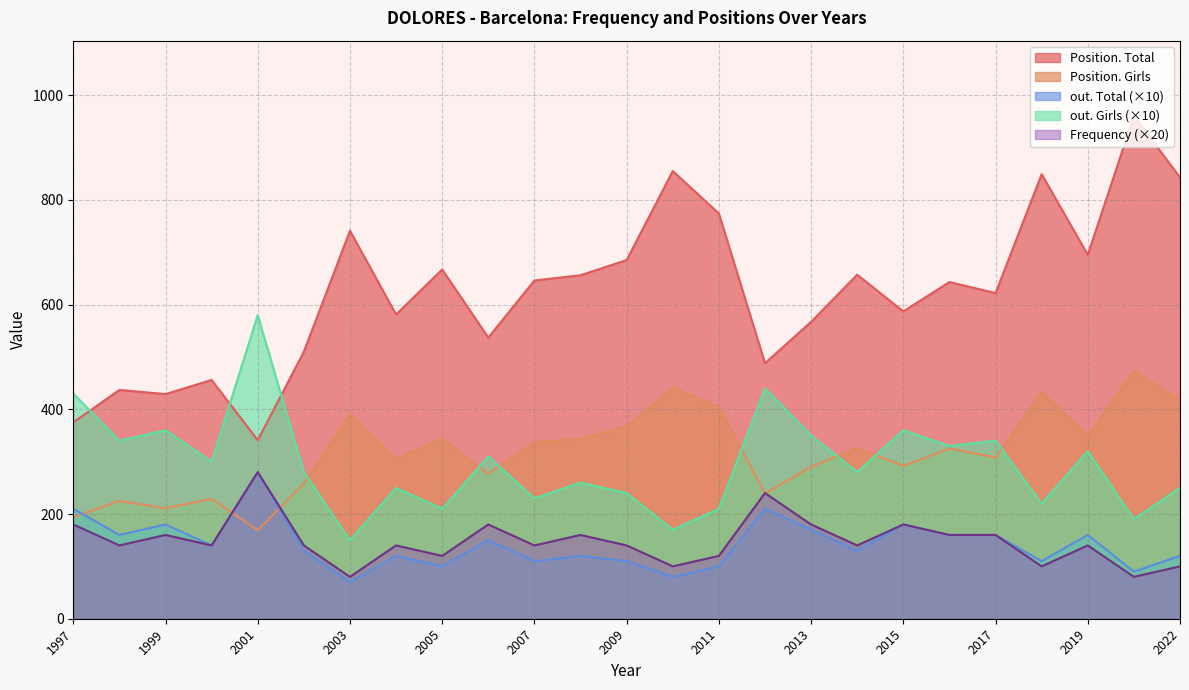

At which category is the sum across all series the highest?

2021